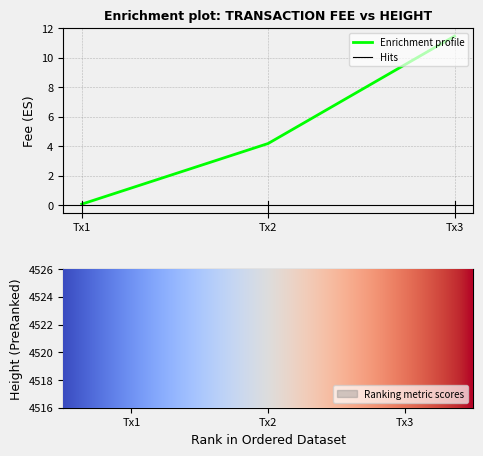

At which label does Enrichment profile reach its minimum?

Tx1